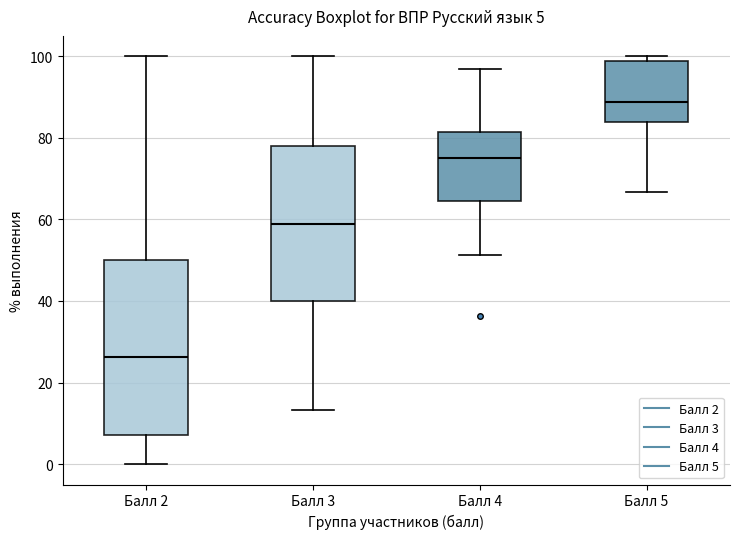

Which box is the tallest, from its lower edge to its upper edge?

Балл 2